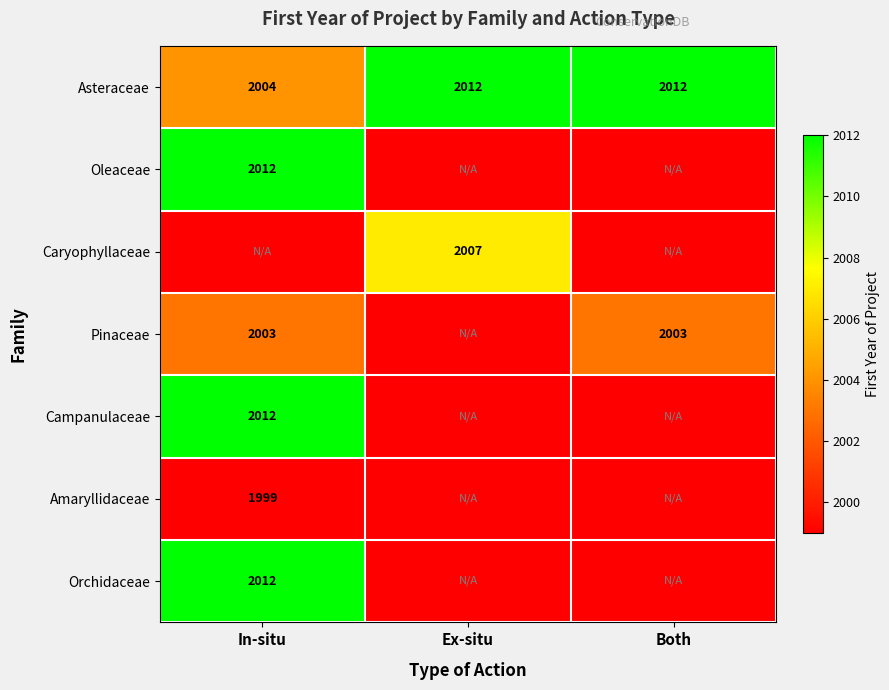

The value of Amaryllidaceae at In-situ is 1999. True or false?

True